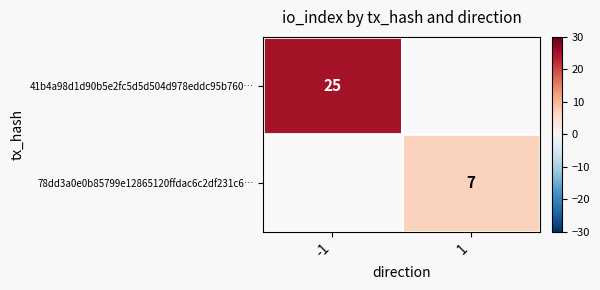

True or false: 41b4a98d1d90b5e2fc5d5d504d978eddc95b760… has a value of 25 at -1.

True